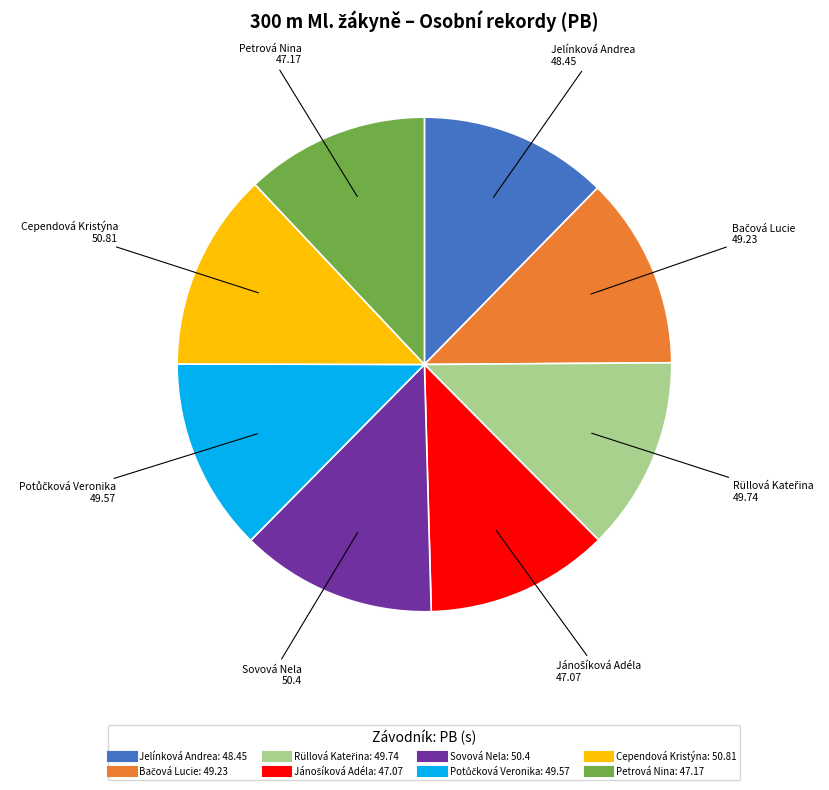

Is it true that Cependová Kristýna is 13% of the pie?

True